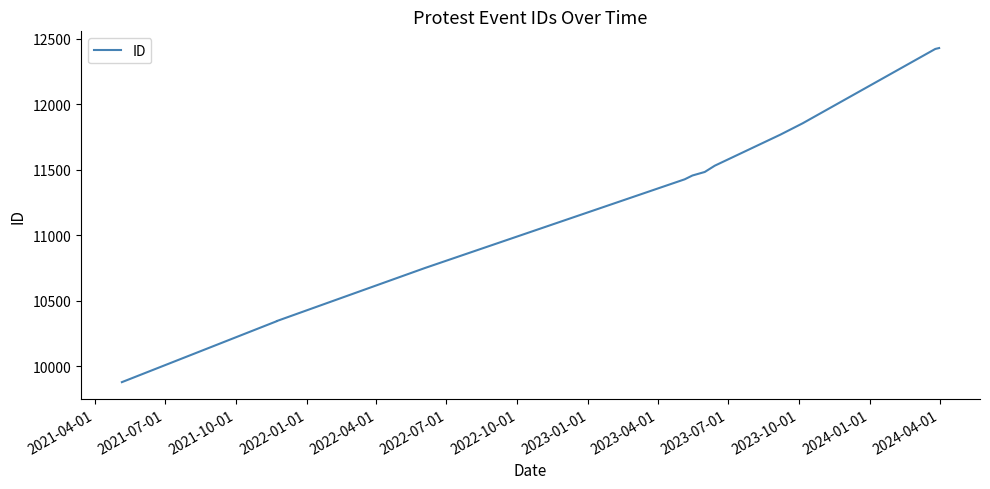

Rank the categories by value from lowest to highest.

2021-04-01, 2021-07-01, 2021-10-01, 2022-01-01, 2022-04-01, 2022-07-01, 2022-10-01, 2023-01-01, 2023-04-01, 2023-07-01, 2023-10-01, 2024-01-01